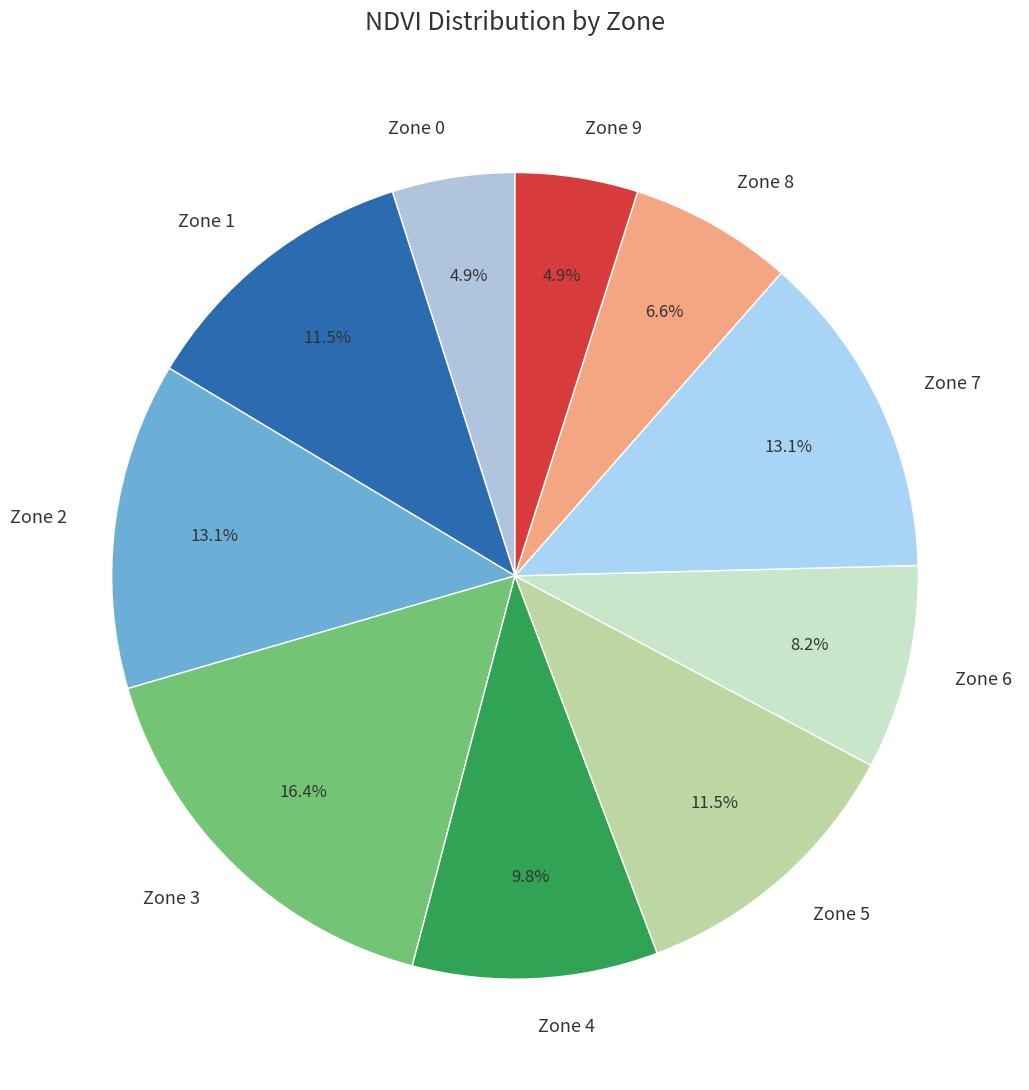

Does Zone 9 account for over 50% of the chart?

No